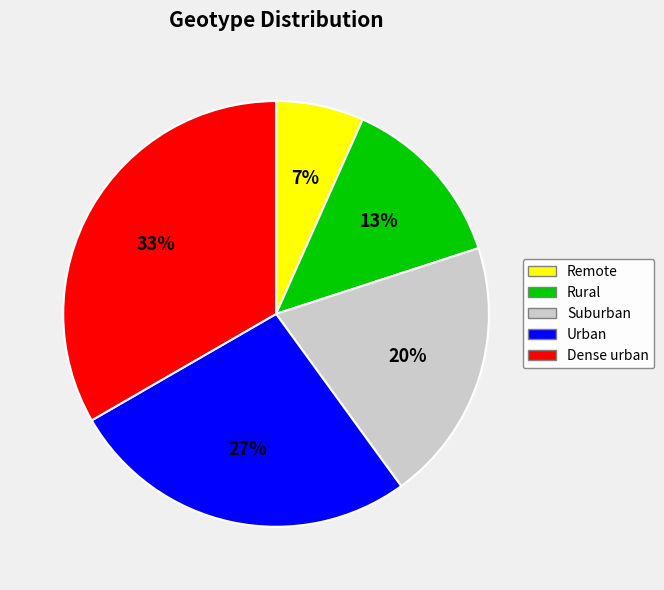

Rank the categories by value from lowest to highest.

Remote, Rural, Suburban, Urban, Dense urban